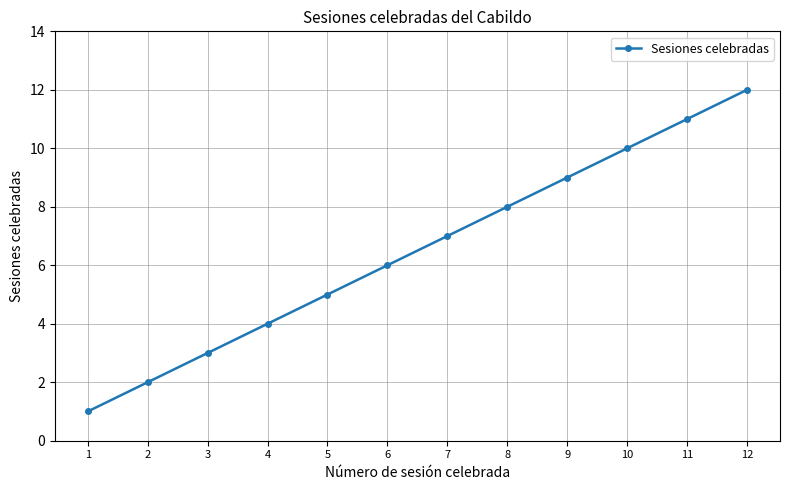

Count the number of data series in this chart.

1